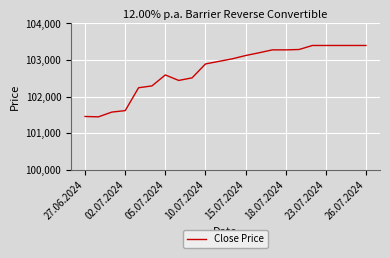

What is the greatest value displayed?

103395